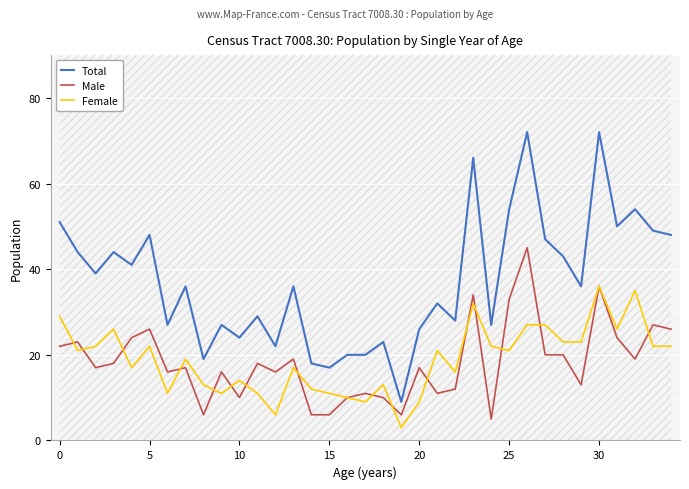

Reading right to left, what are all the values shown in this chart?

Total: 48	49	54	50	72	36	43	47	72	54	27	66	28	32	26	9	23	20	20	17	18	36	22	29	24	27	19	36	27	48	41	44	39	44	51
Male: 26	27	19	24	36	13	20	20	45	33	5	34	12	11	17	6	10	11	10	6	6	19	16	18	10	16	6	17	16	26	24	18	17	23	22
Female: 22	22	35	26	36	23	23	27	27	21	22	32	16	21	9	3	13	9	10	11	12	17	6	11	14	11	13	19	11	22	17	26	22	21	29